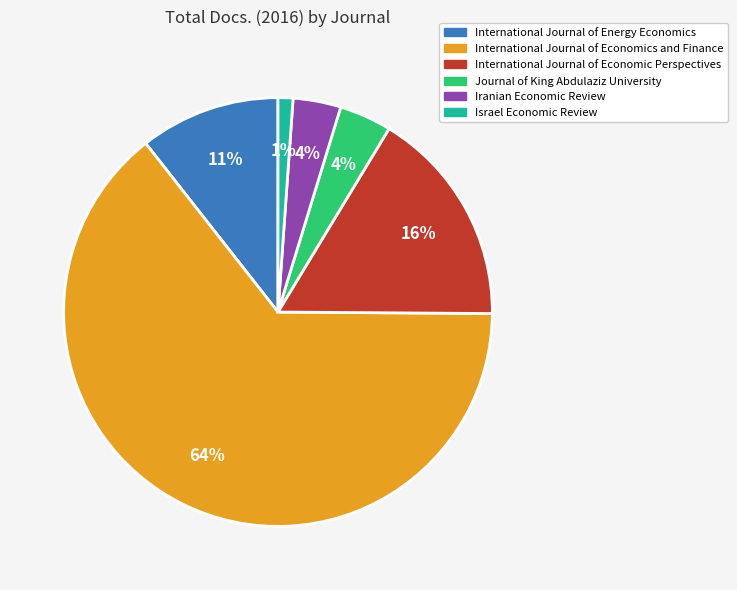

To the nearest percent, what portion does Journal of King Abdulaziz University represent?

4%